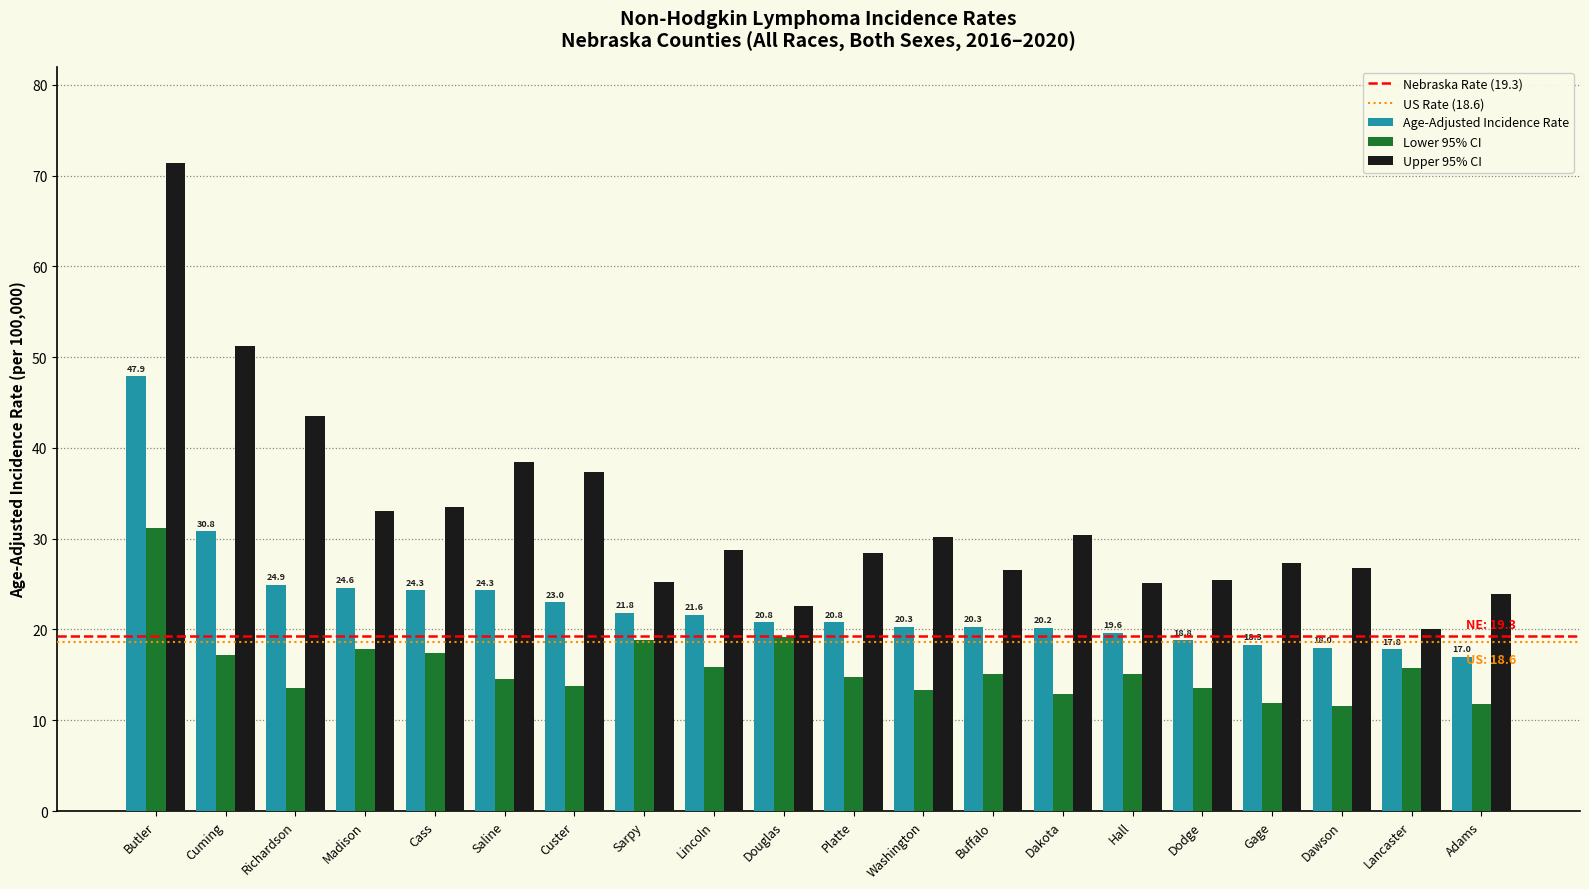

What is the label of the 12th bar from the right?

Lincoln